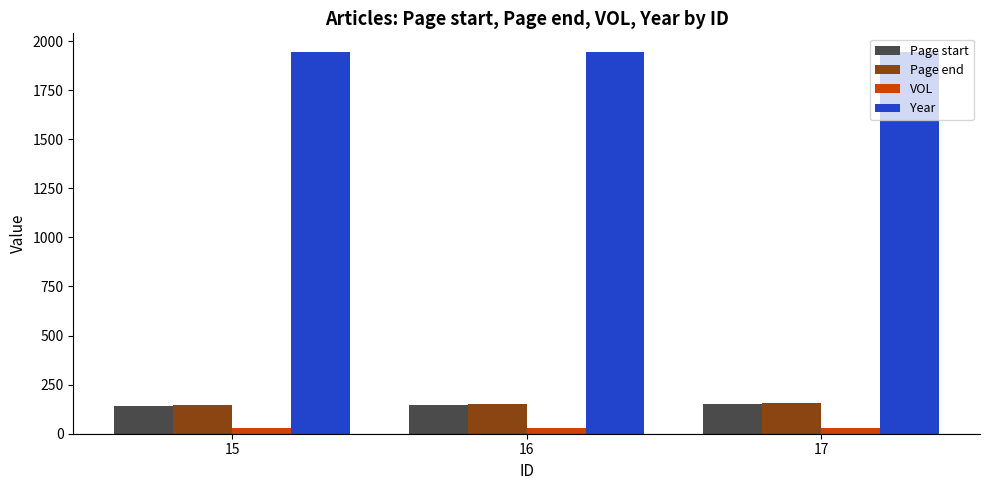

What is the minimum value for Page start?

143